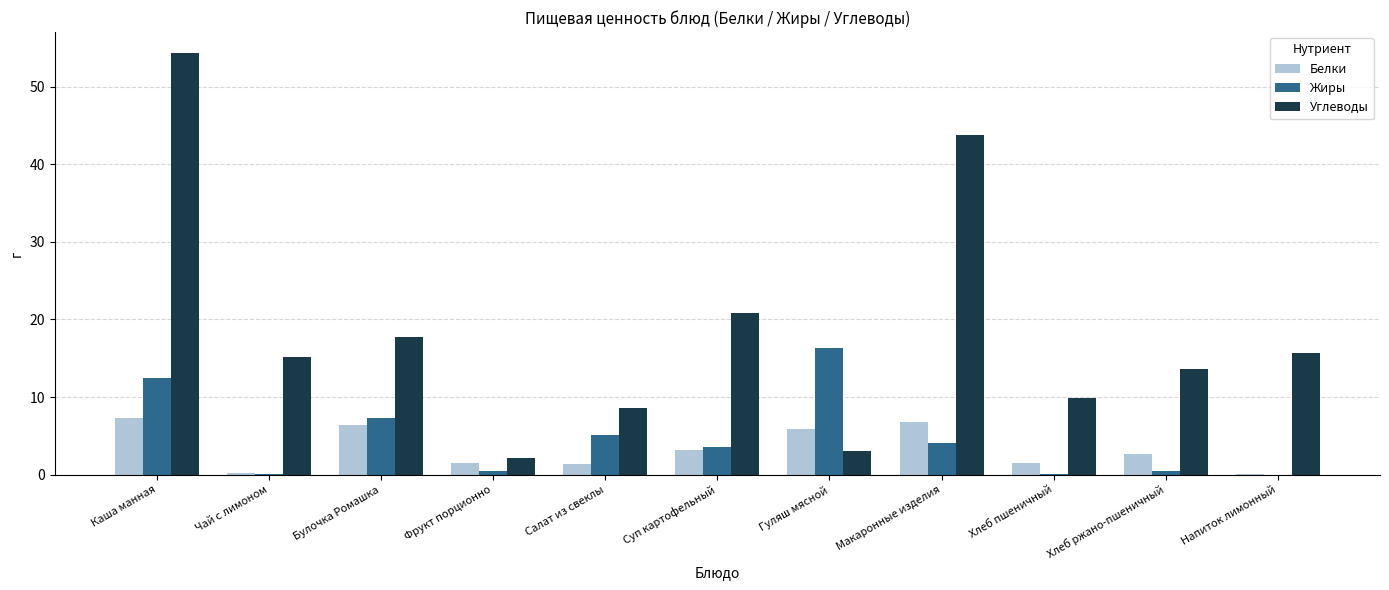

The value of Жиры at Макаронные изделия is 4.1. True or false?

True